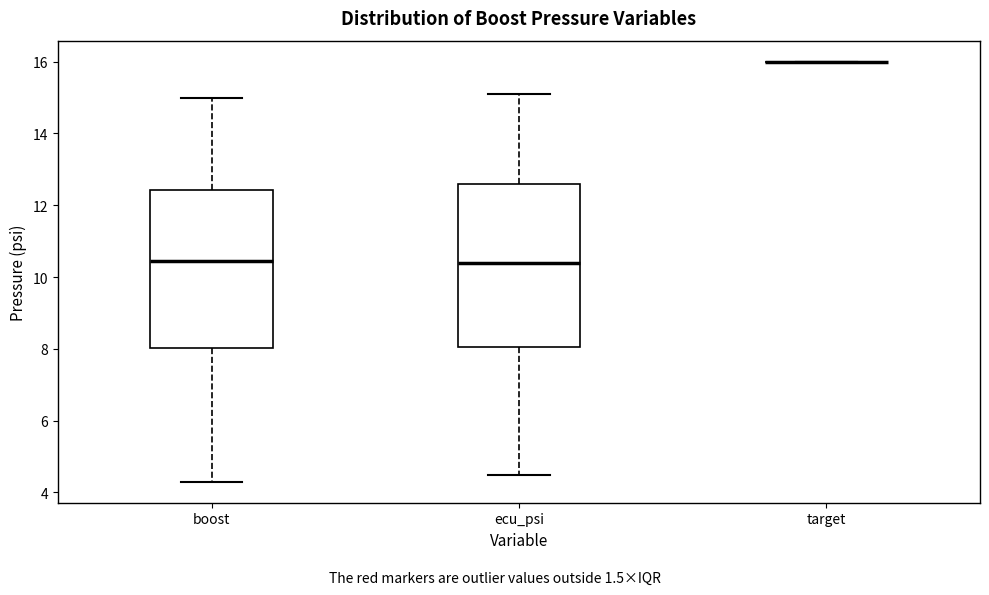

Reading left to right, transcribe this box plot: for each box, give where its median line is, the range the box spans, and where its two whiskers end, as read against the y-axis. The values are not printed on the chart, so give them approximately, as read against the axis.

boost: median 10.4, box 8.0 to 12.4, whiskers 4.4 to 15.0
ecu_psi: median 10.4, box 8.0 to 12.6, whiskers 4.6 to 15.2
target: box collapsed to a line at 16.0, whiskers 16.0 to 16.0